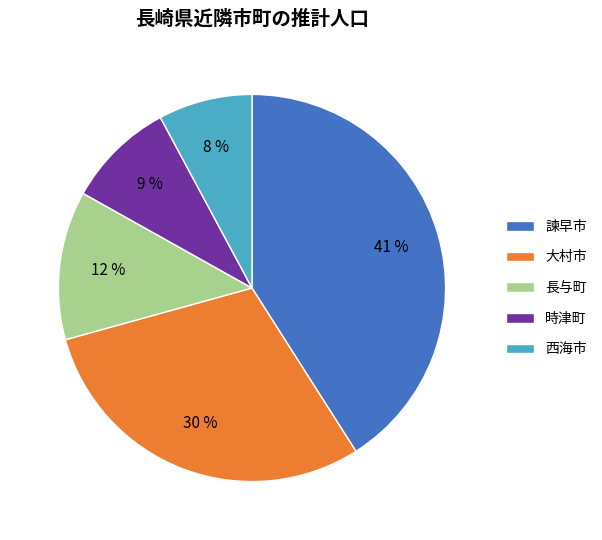

What percentage is the 西海市 slice, to the nearest percent?

8%